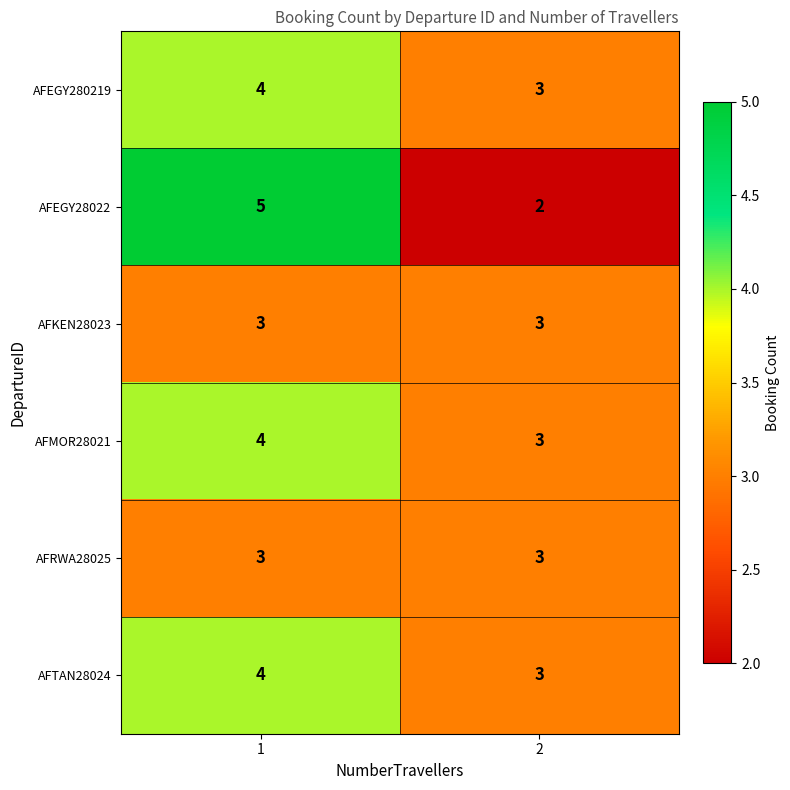

Reading right to left, transcribe all the data shown in this chart.

AFEGY280219: 3	4
AFEGY28022: 2	5
AFKEN28023: 3	3
AFMOR28021: 3	4
AFRWA28025: 3	3
AFTAN28024: 3	4